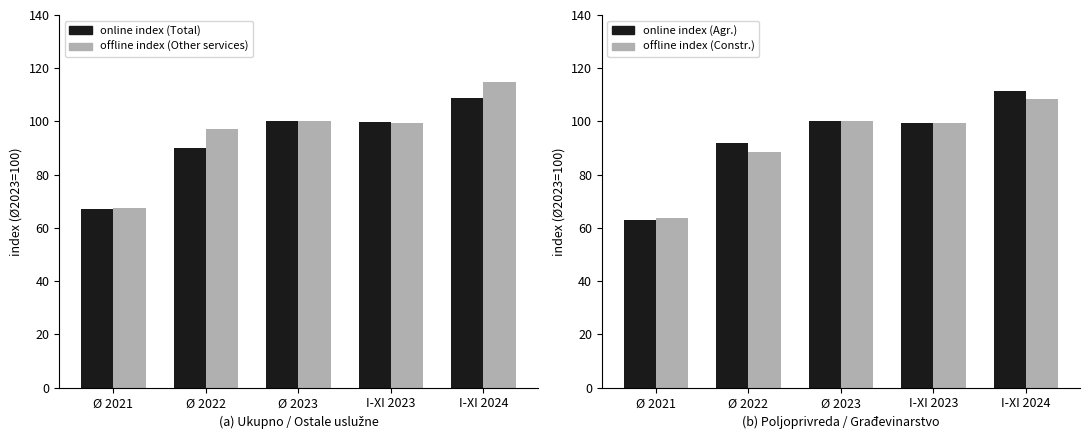

What is the total value across all series at Ø 2022?

367.4